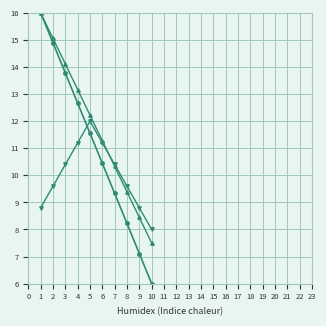

What is the total value across all series at 5?

35.8